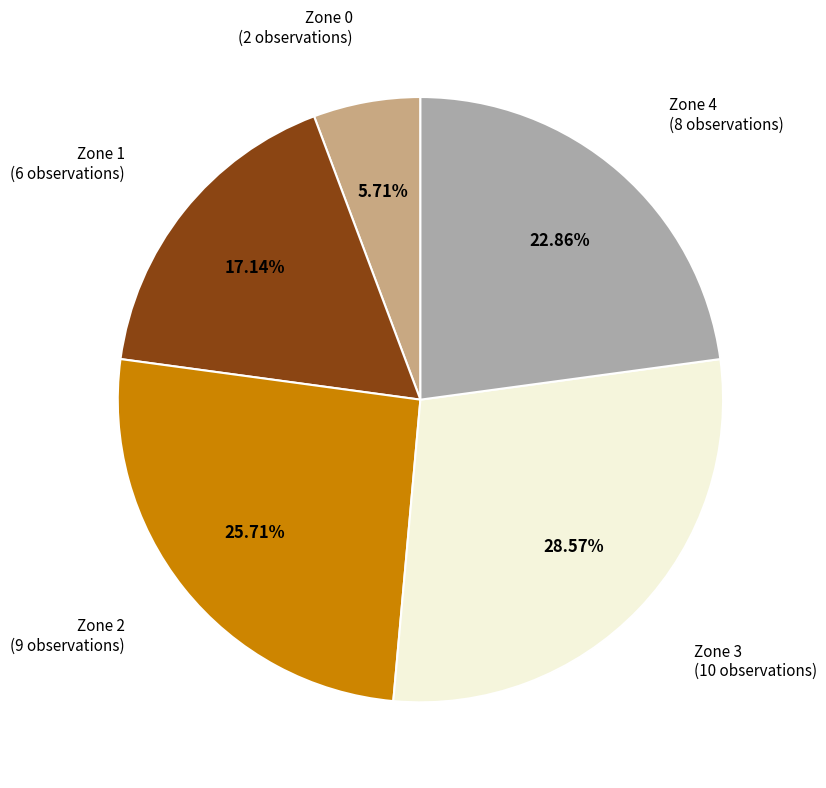

Count the number of slices in the pie.

5